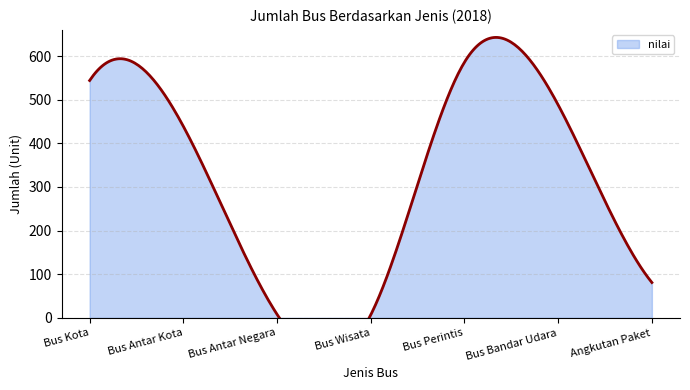

True or false: the data shows 7 at Bus Wisata.

True